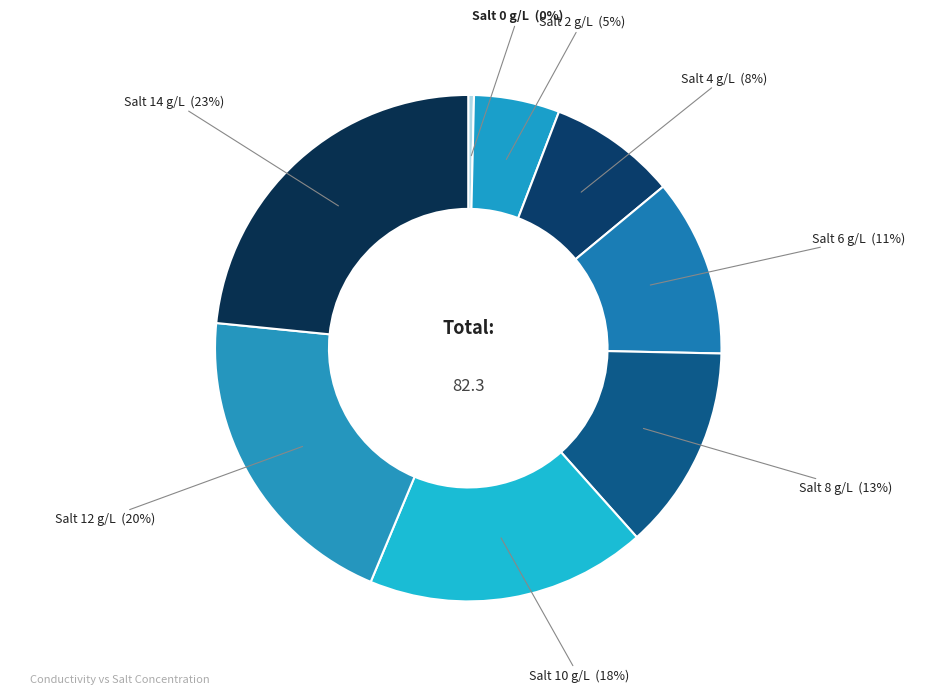

What percentage is the Salt 4 g/L (8%) slice, to the nearest percent?

8%